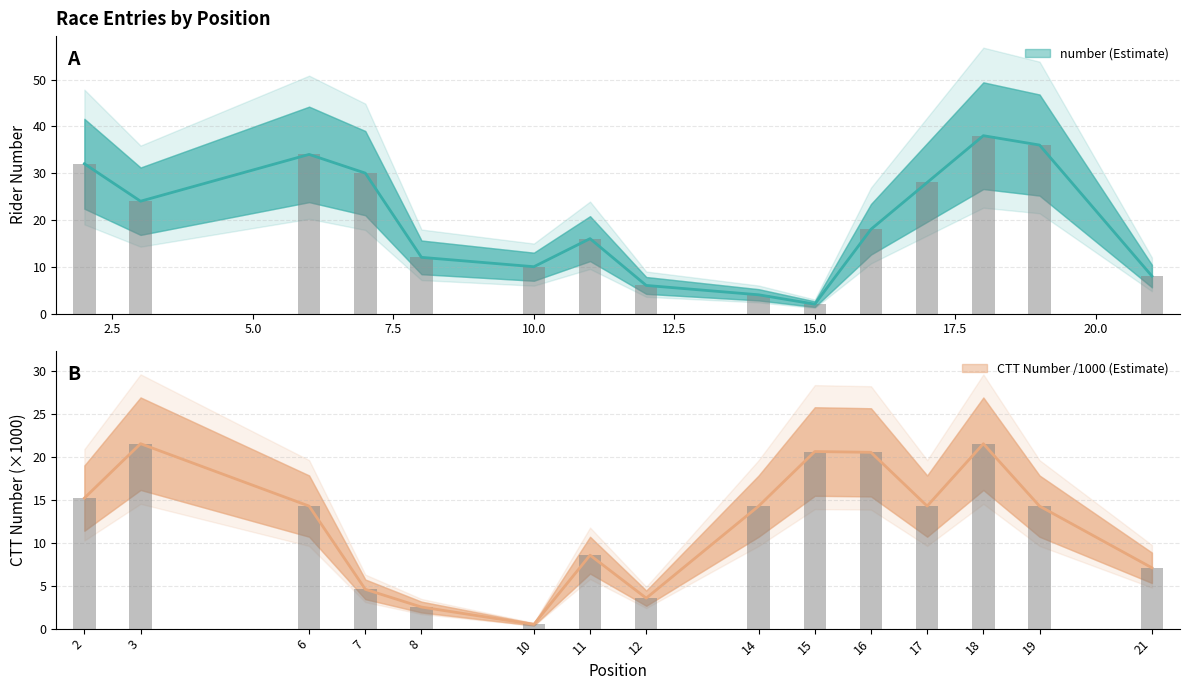

What is the value of the number bar at the 15th from the left?

8.0